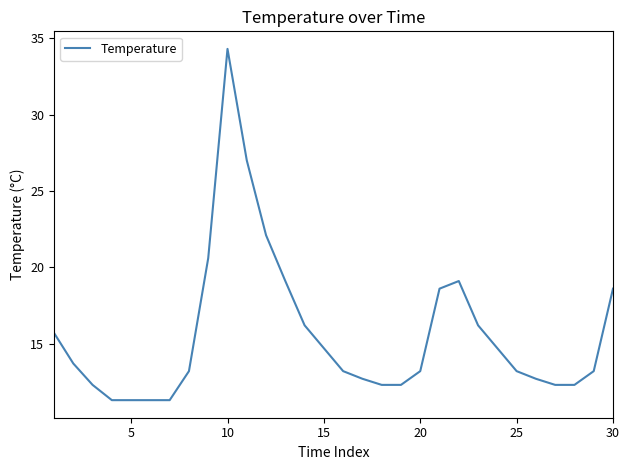

What is the smallest value displayed?

11.3